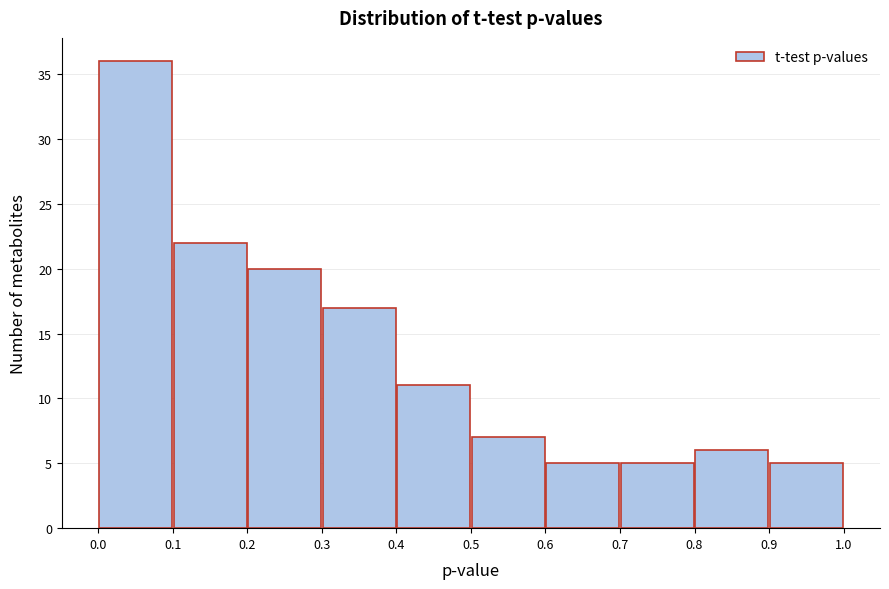

What is the height of the bar covering 0.4 to 0.5 on the x-axis? The values are not printed on the chart, so give them approximately, as read against the axis.

11